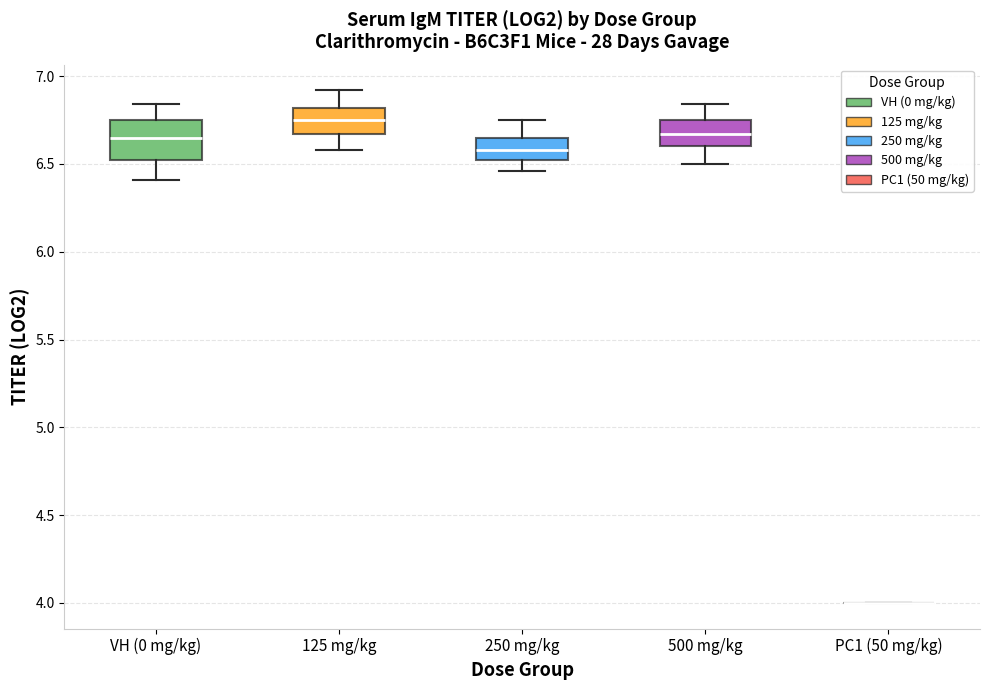

Reading left to right, read every box against the y-axis: the position of its median line, the range the box covers, and the ends of its whiskers. The values are not printed on the chart, so give them approximately, as read against the axis.

VH (0 mg/kg): median 6.65, box 6.50 to 6.75, whiskers 6.40 to 6.85
125 mg/kg: median 6.75, box 6.65 to 6.80, whiskers 6.60 to 6.90
250 mg/kg: median 6.60, box 6.50 to 6.65, whiskers 6.45 to 6.75
500 mg/kg: median 6.65, box 6.60 to 6.75, whiskers 6.50 to 6.85
PC1 (50 mg/kg): box collapsed to a line at 4.00, whiskers 4.00 to 4.00